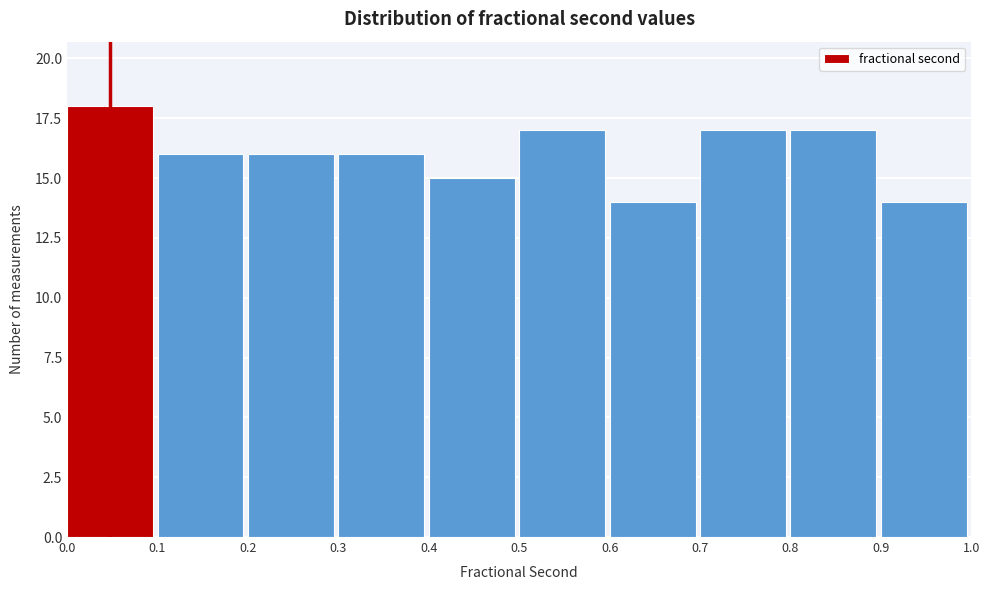

Over which range of the x-axis is the bar tallest?

0.0 to 0.1